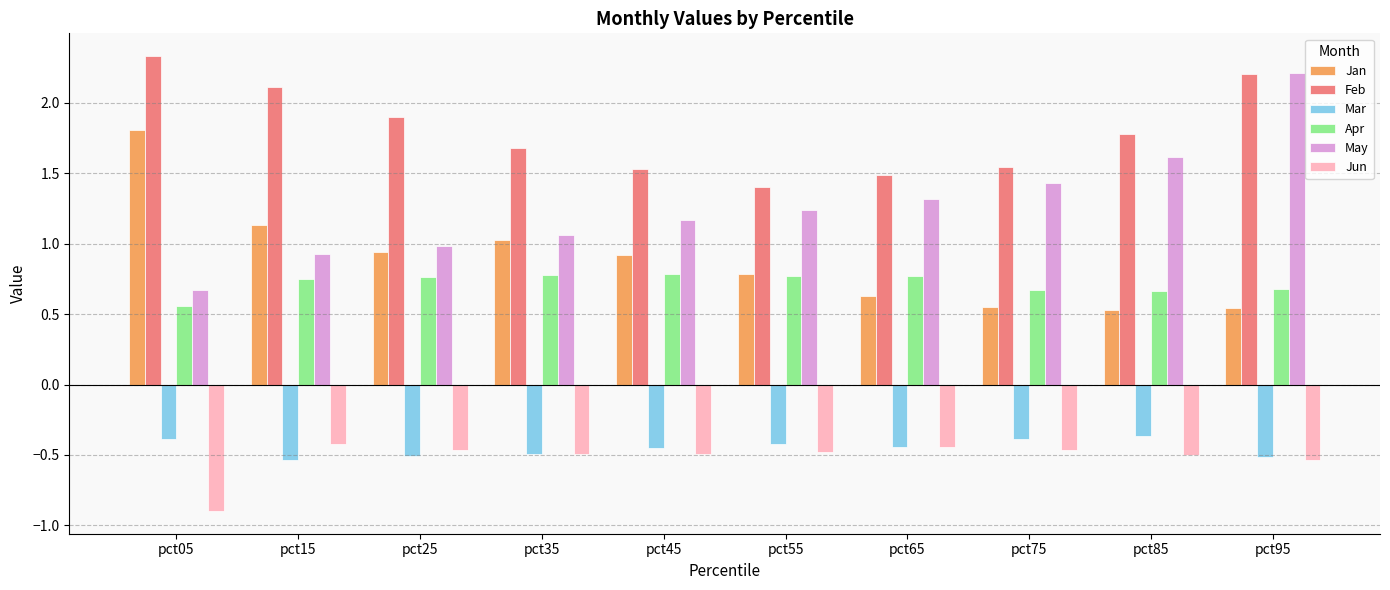

What is the total value across all series at pct45?

3.5